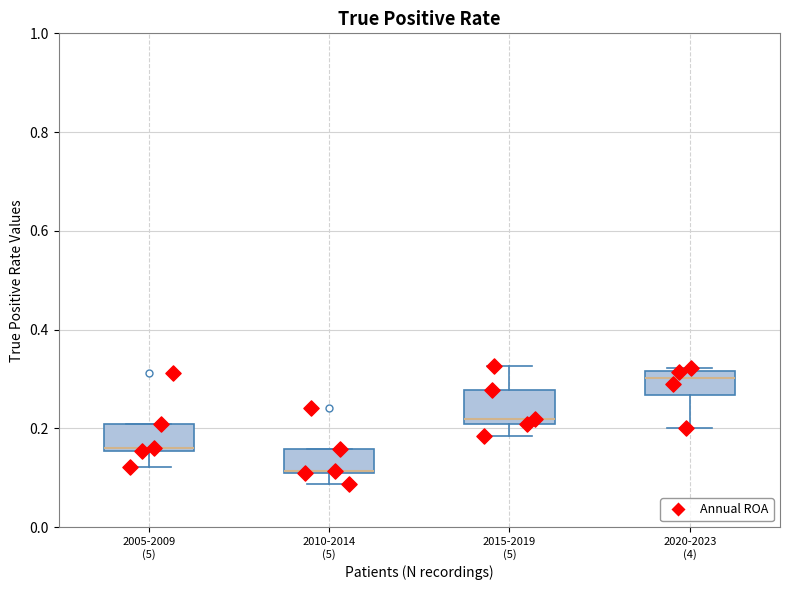

Where does the lower whisker of the box for 2020-2023 (4) end on the y-axis? The values are not printed on the chart, so give them approximately, as read against the axis.

0.20